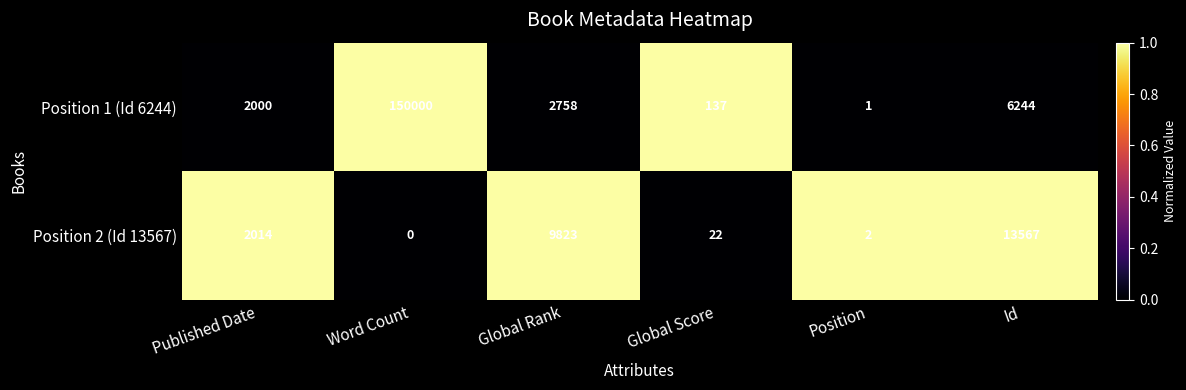

The value of Position 2 (Id 13567) at Word Count is 0. True or false?

True